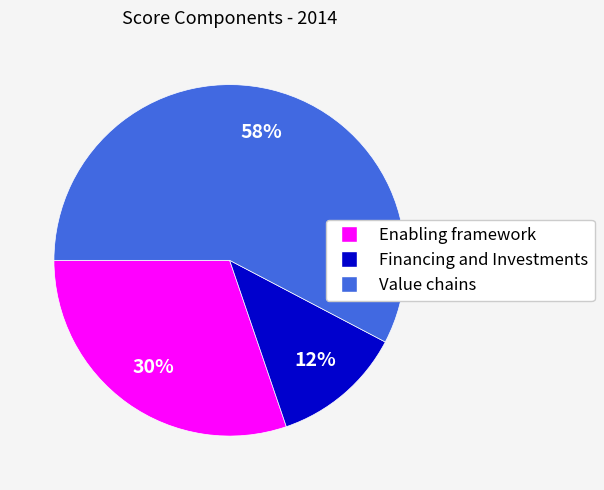

True or false: Value chains accounts for 46% of the total.

False